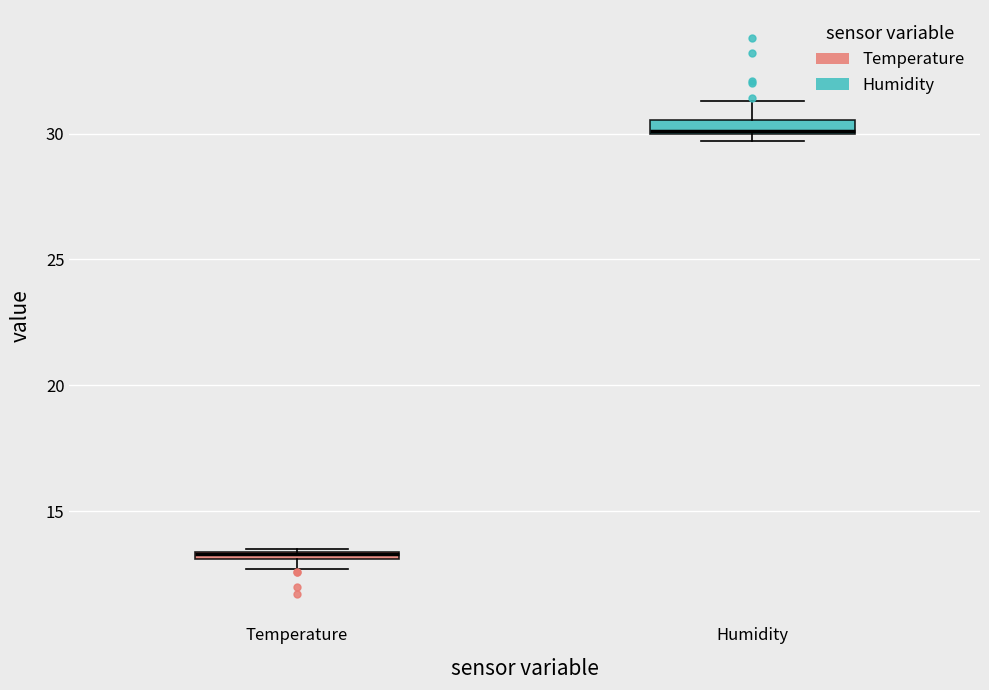

Which box has the highest median line?

Humidity